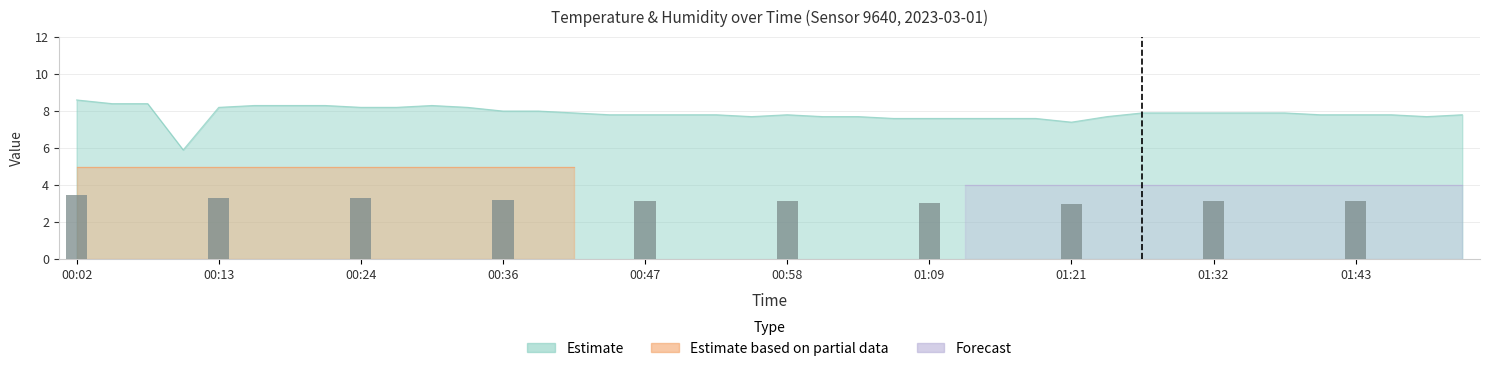

Is it true that the value at 01:15 is 1.6?

False